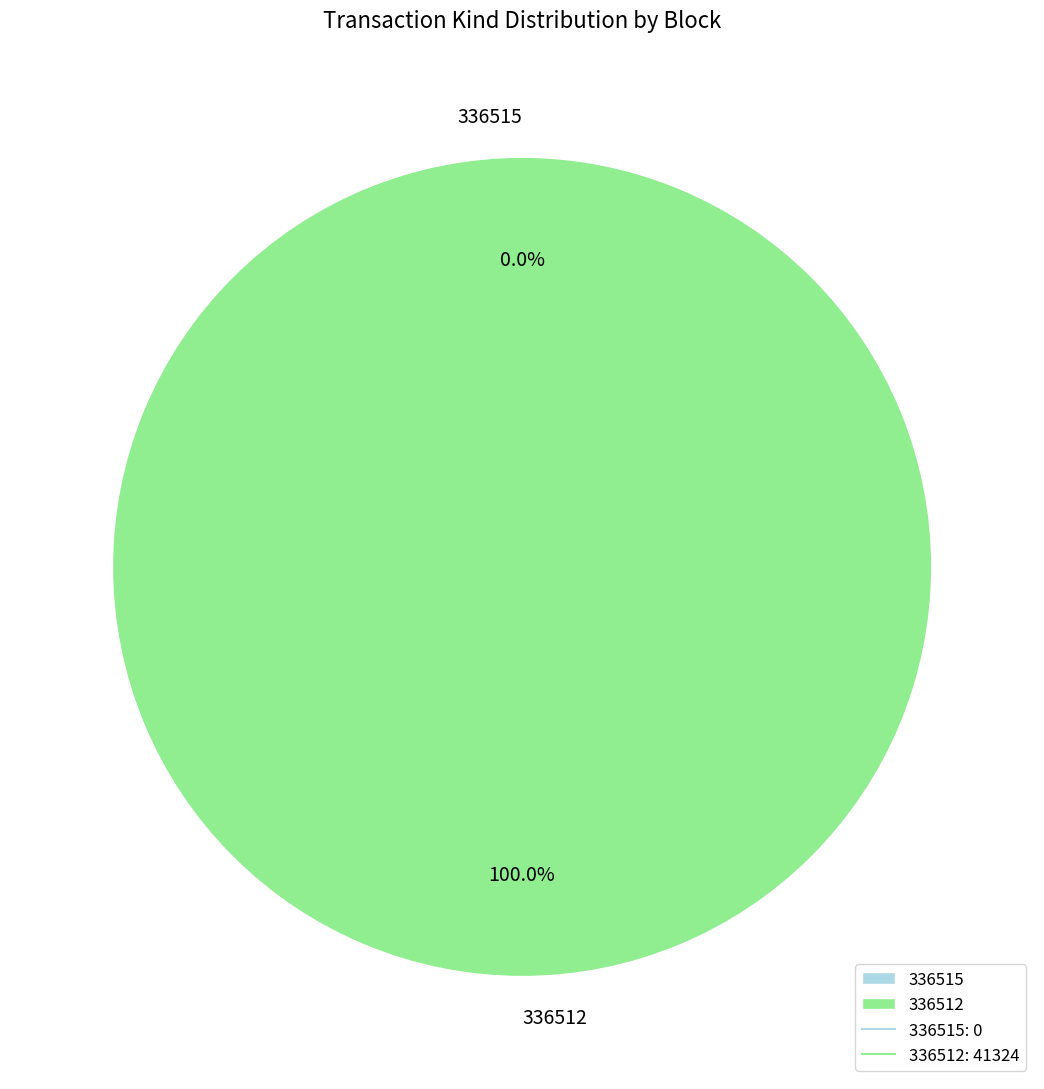

To the nearest percent, what is the average slice percentage?

50%